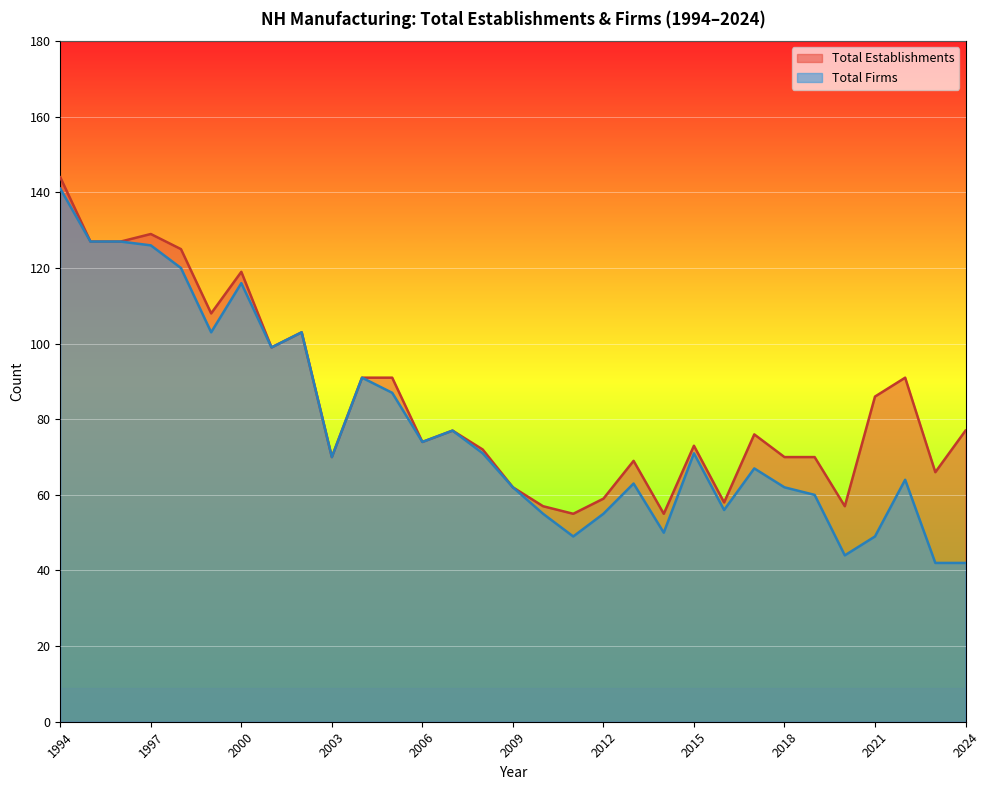

Which series has the largest total across all categories?

Total Establishments